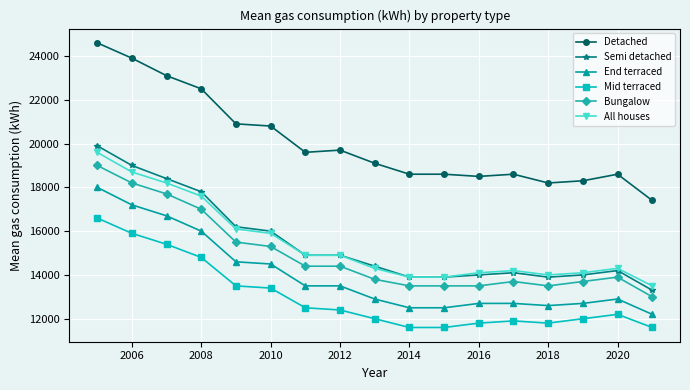

What are all the series names shown in the legend?

Detached, Semi detached, End terraced, Mid terraced, Bungalow, All houses